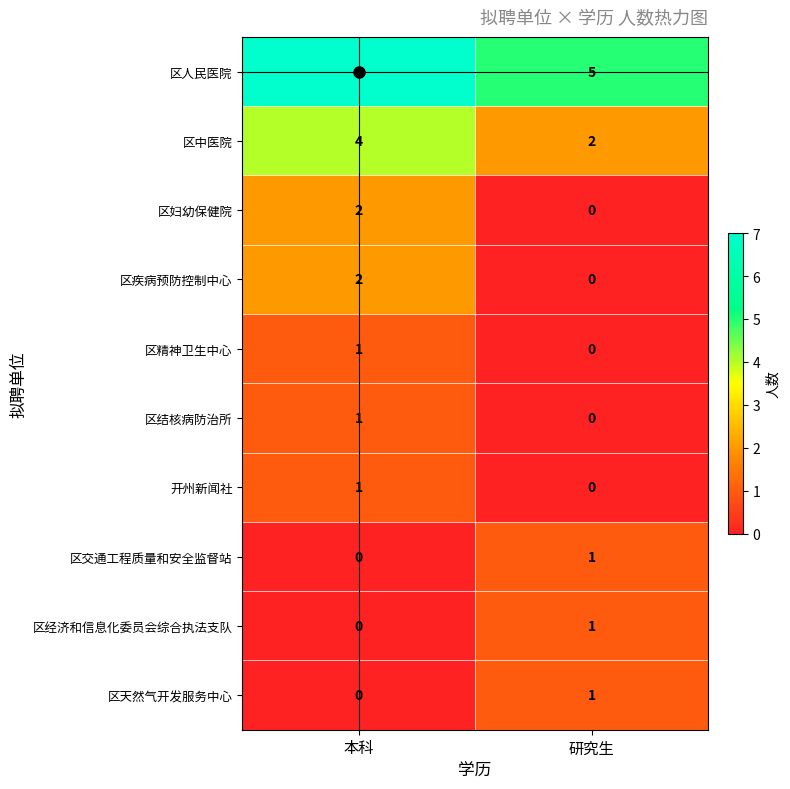

What is the sum of all 区人民医院 values?

12